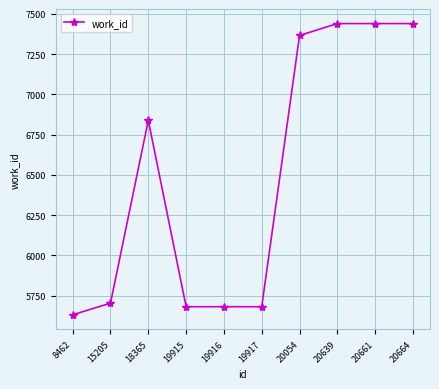

How many categories are shown in the chart?

10